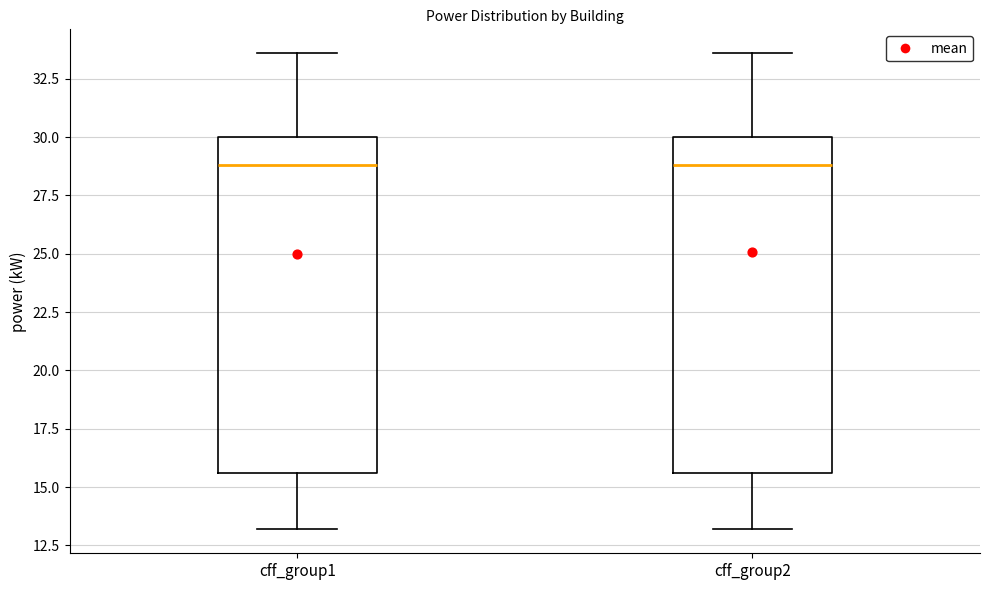

Reading left to right, transcribe this box plot: for each box, give where its median line is, the range the box spans, and where its two whiskers end, as read against the y-axis. The values are not printed on the chart, so give them approximately, as read against the axis.

cff_group1: median 29.0, box 15.5 to 30.0, whiskers 13.0 to 33.5
cff_group2: median 29.0, box 15.5 to 30.0, whiskers 13.0 to 33.5